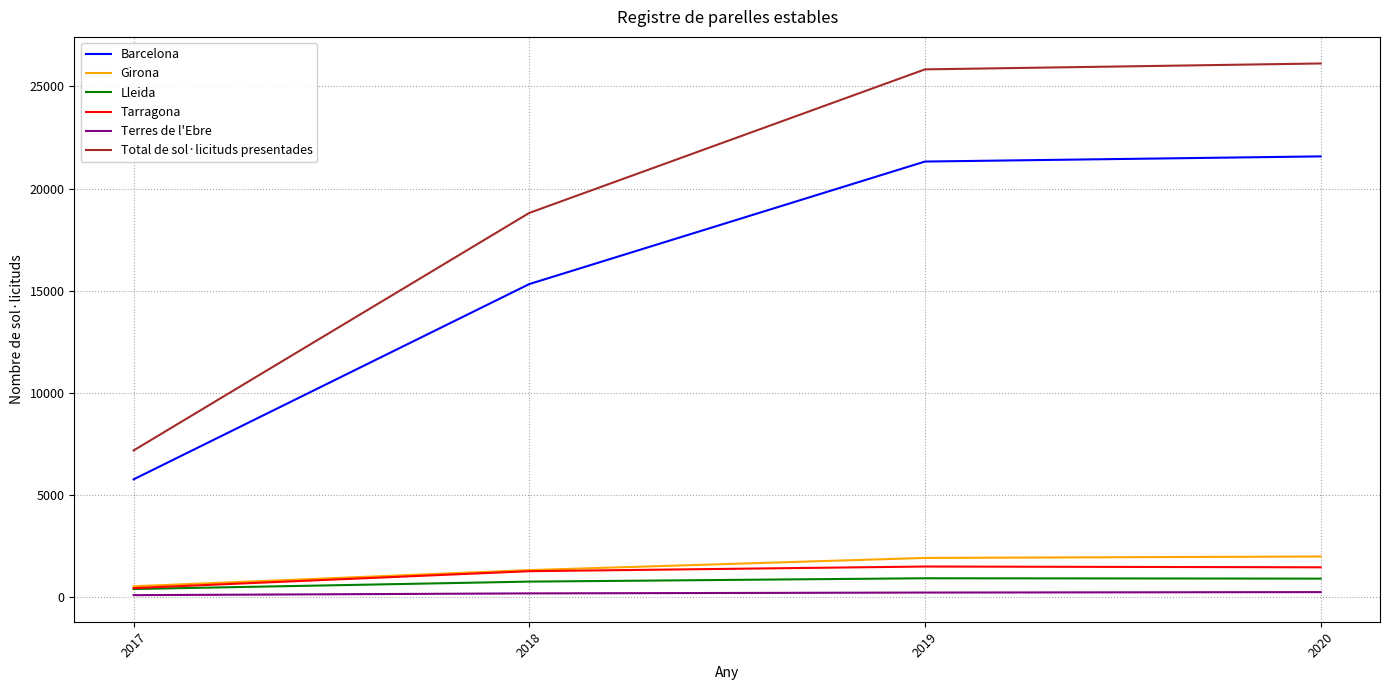

What is the minimum value for Girona?

518